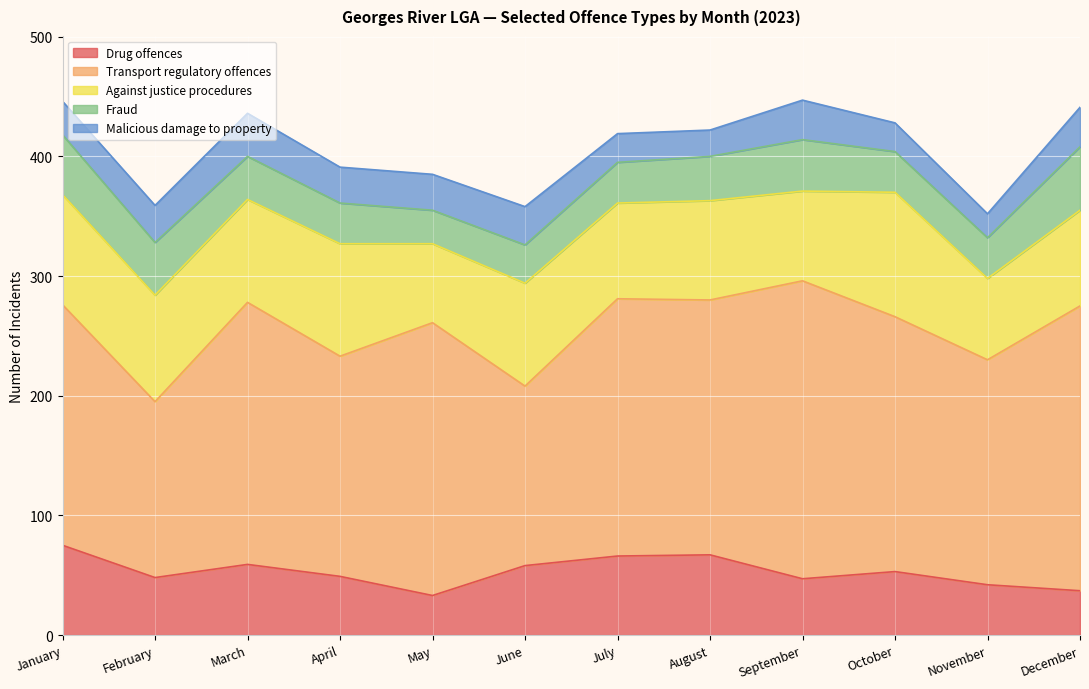

Where is Fraud nearest to the value 40?

August